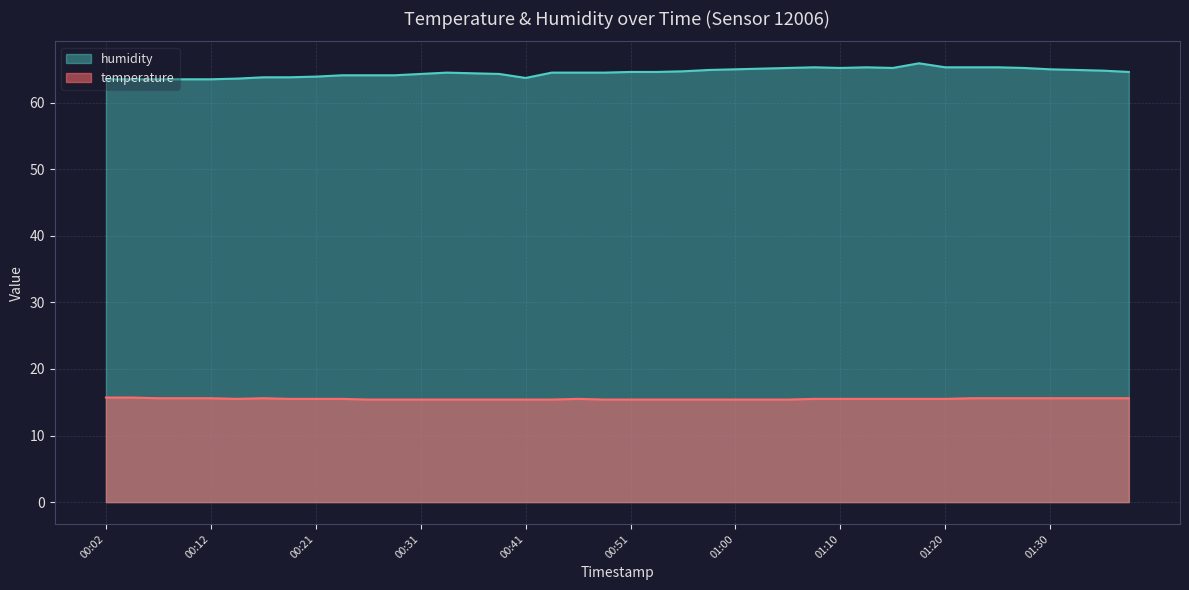

How many lines are shown in the chart?

2